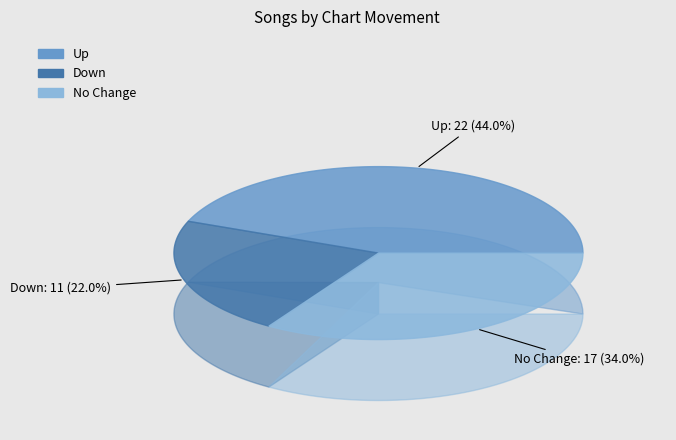

What is the smallest slice in the pie chart?

down